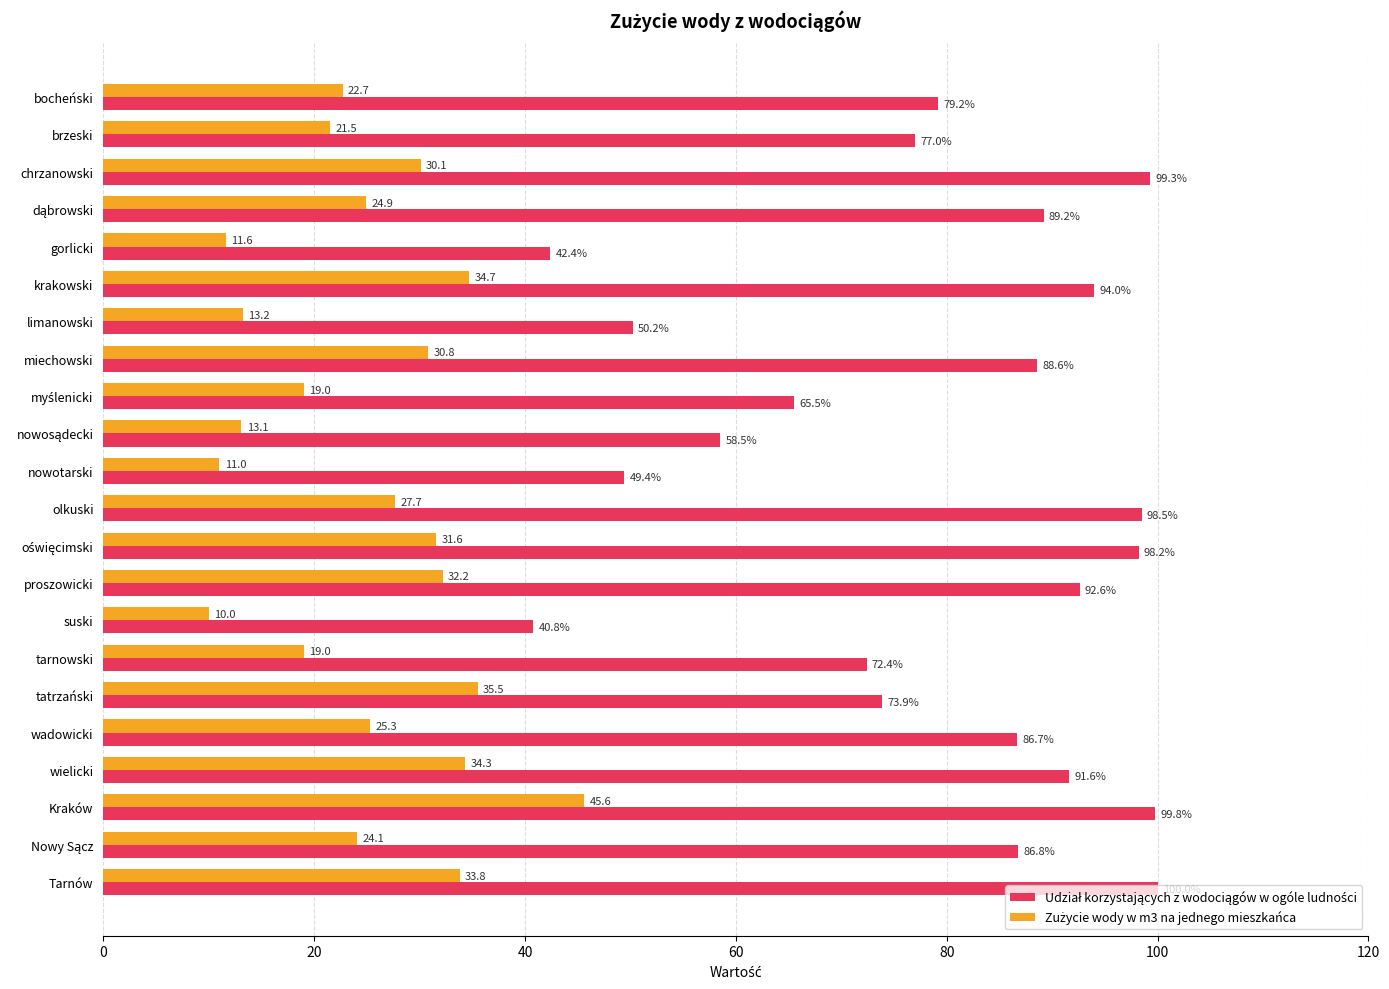

At how many categories does at least one series exceed 42?

21